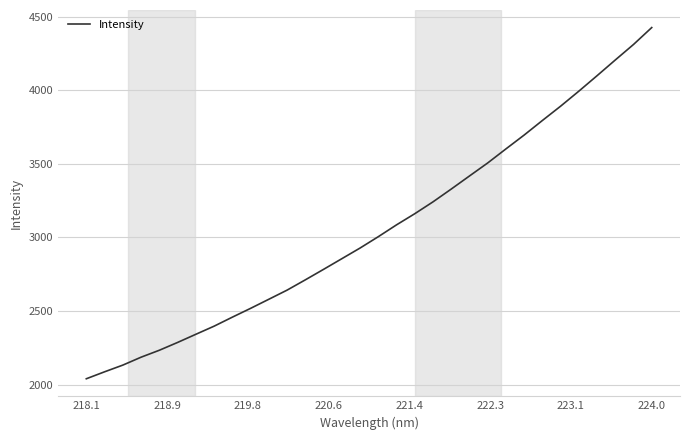

What is the difference between the maximum and minimum values?

2385.5